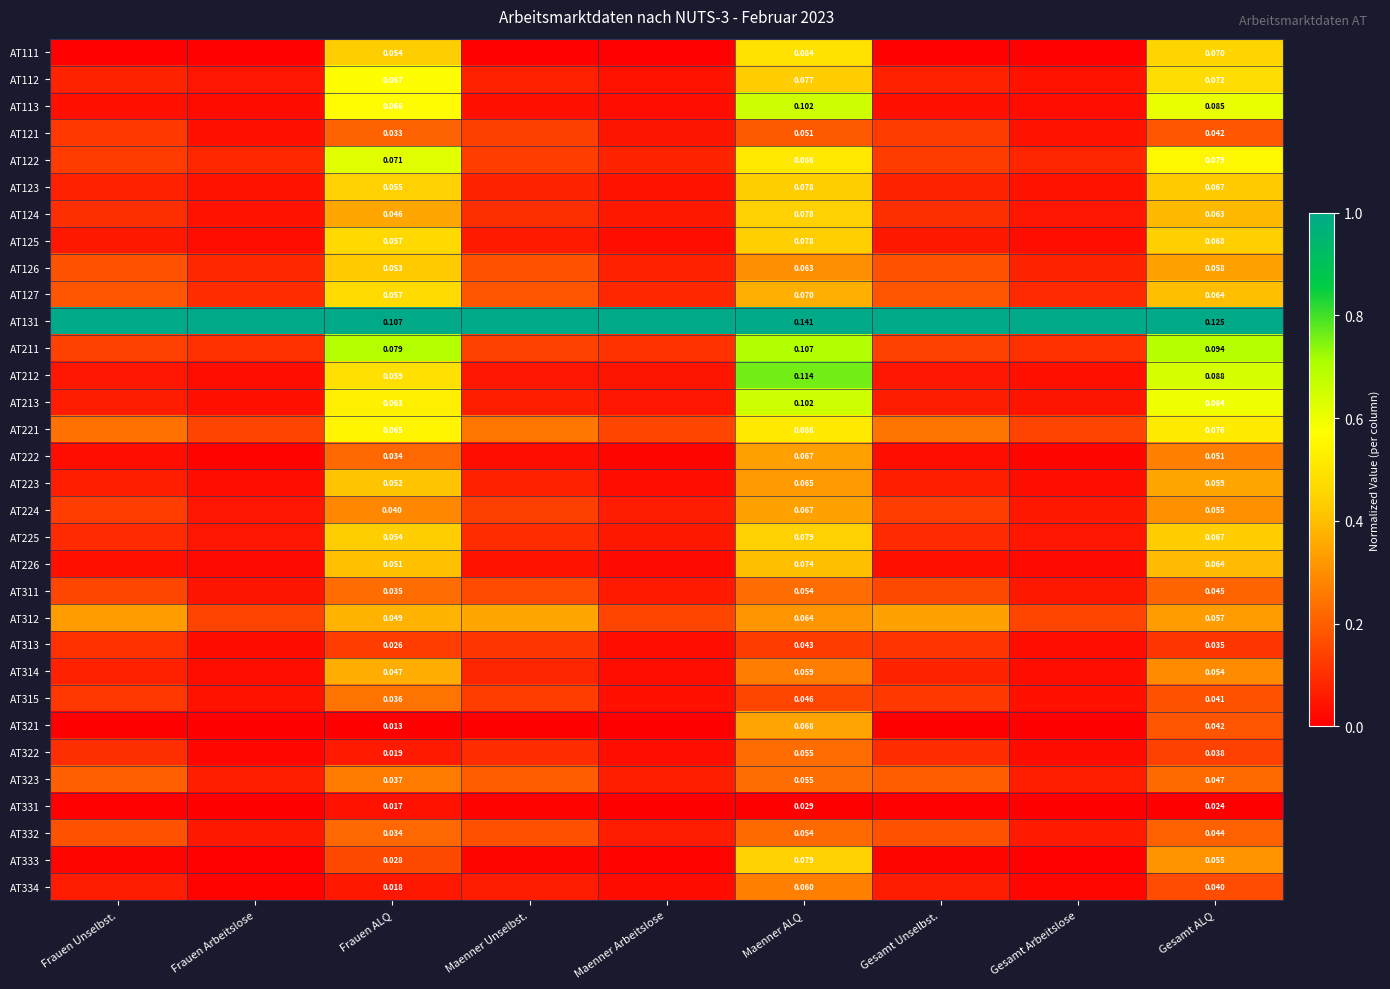

At which category is the sum across all series the highest?

Maenner ALQ